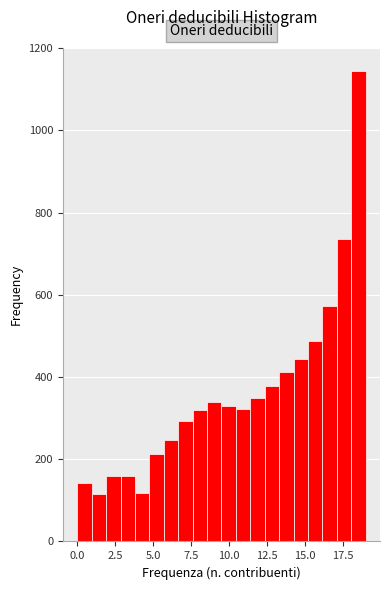

Around what value on the x-axis is the tallest bar? Give the approximate position of its centre, as read against the axis.

18.5